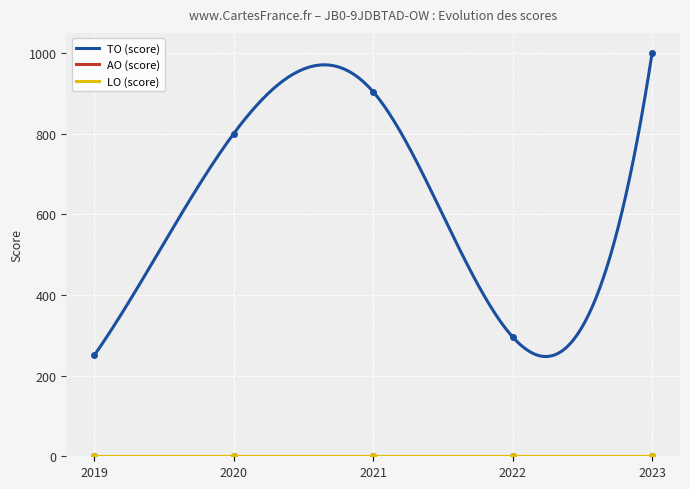

How many lines are shown in the chart?

3